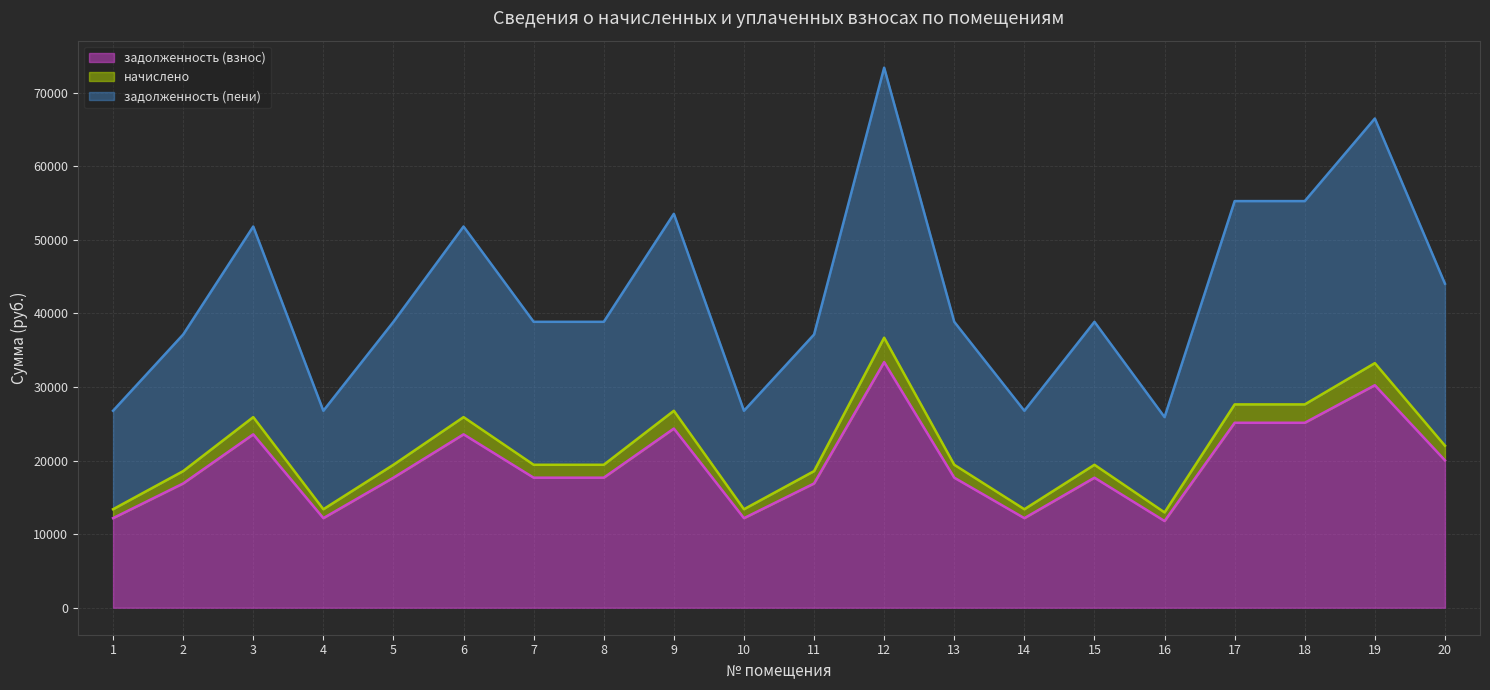

What is the value of the задолженность (пени) point at the 1st from the left?

26776.6